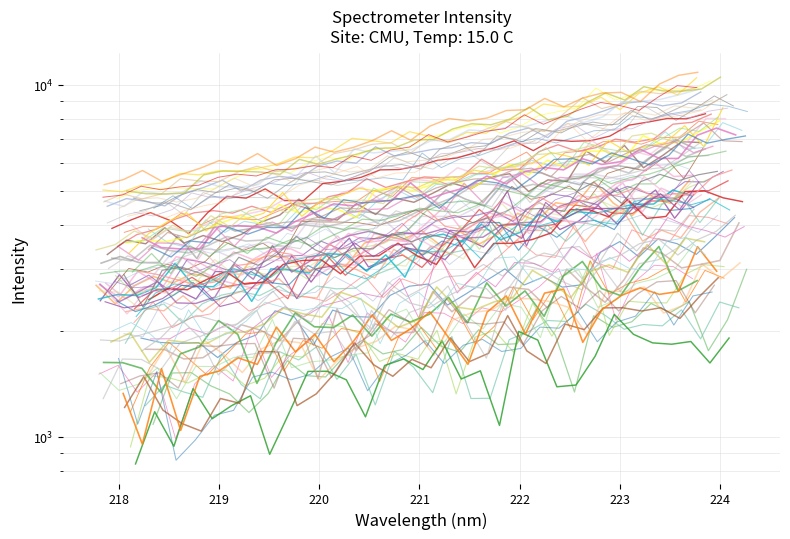

What is the label of the 5th point from the left?

221